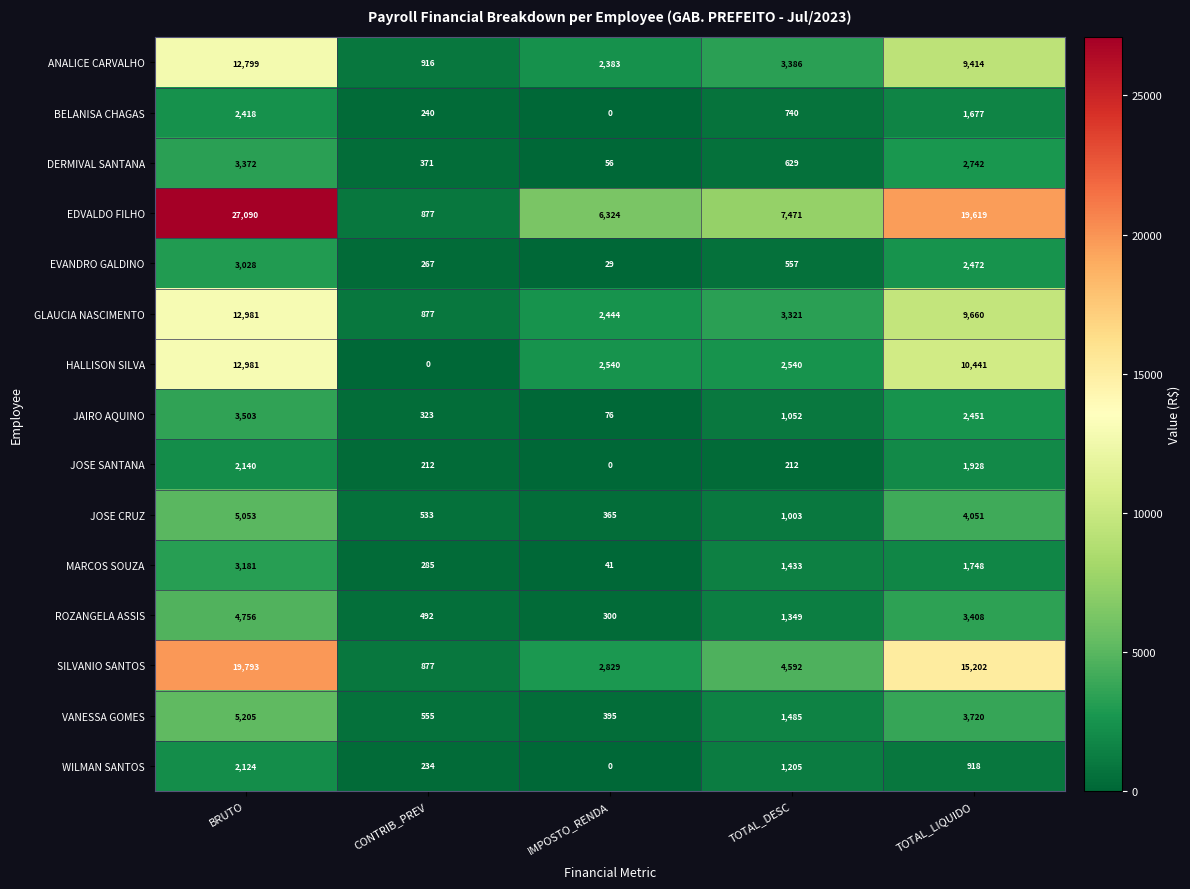

What is the total value across all series at IMPOSTO_RENDA?

17782